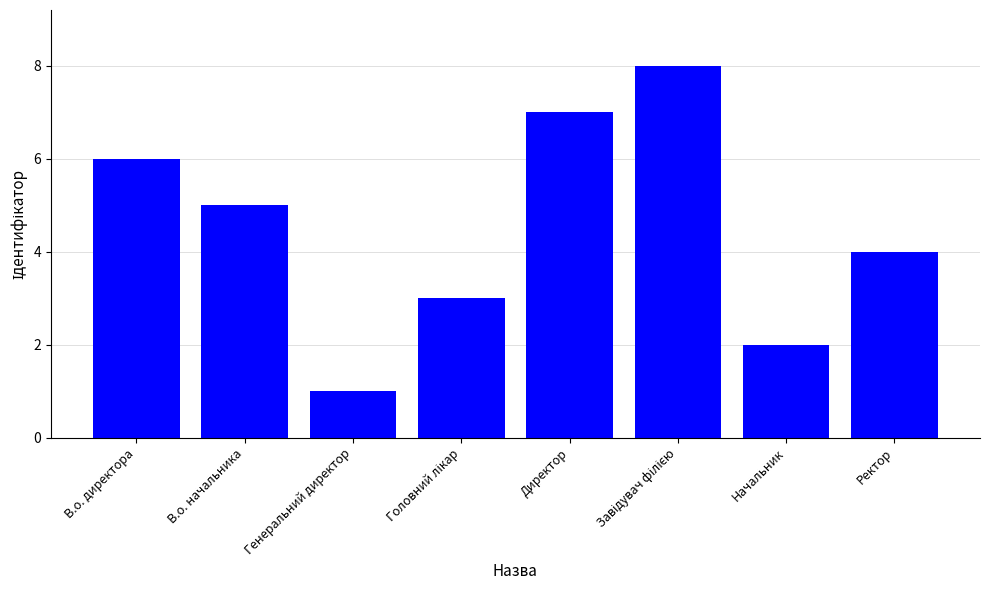

How many data points does each series have?

8